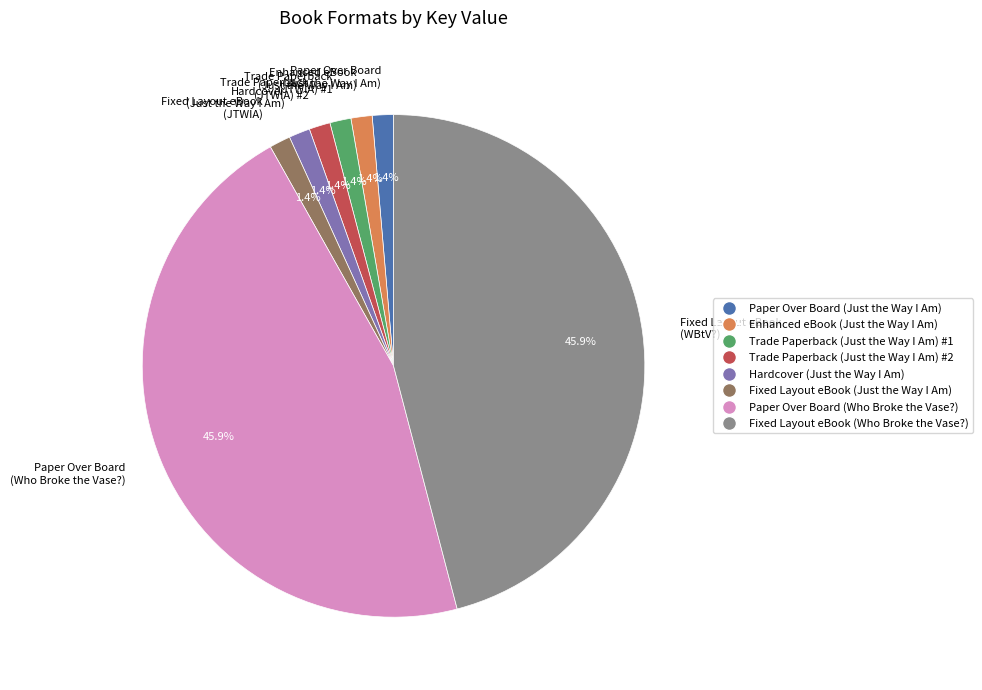

What percentage is NOT represented by Hardcover (Just the Way I Am)?

98.6%